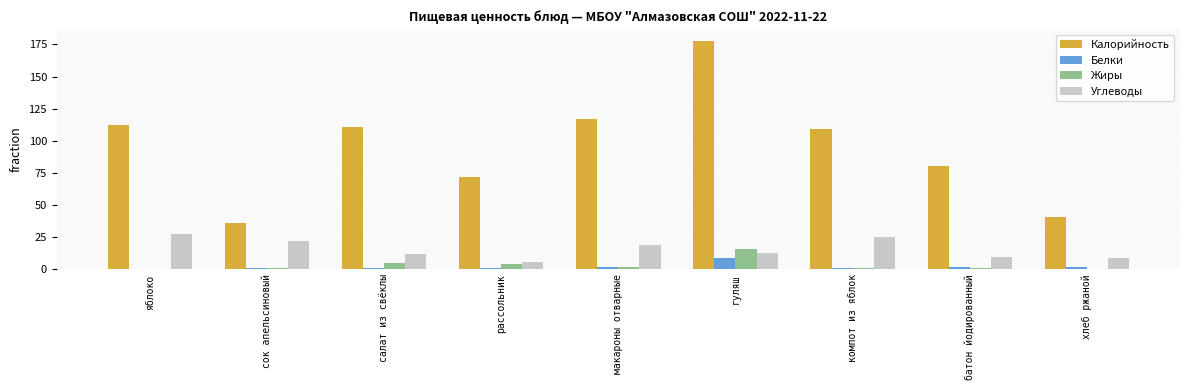

What is the sum of all Жиры values?

30.5